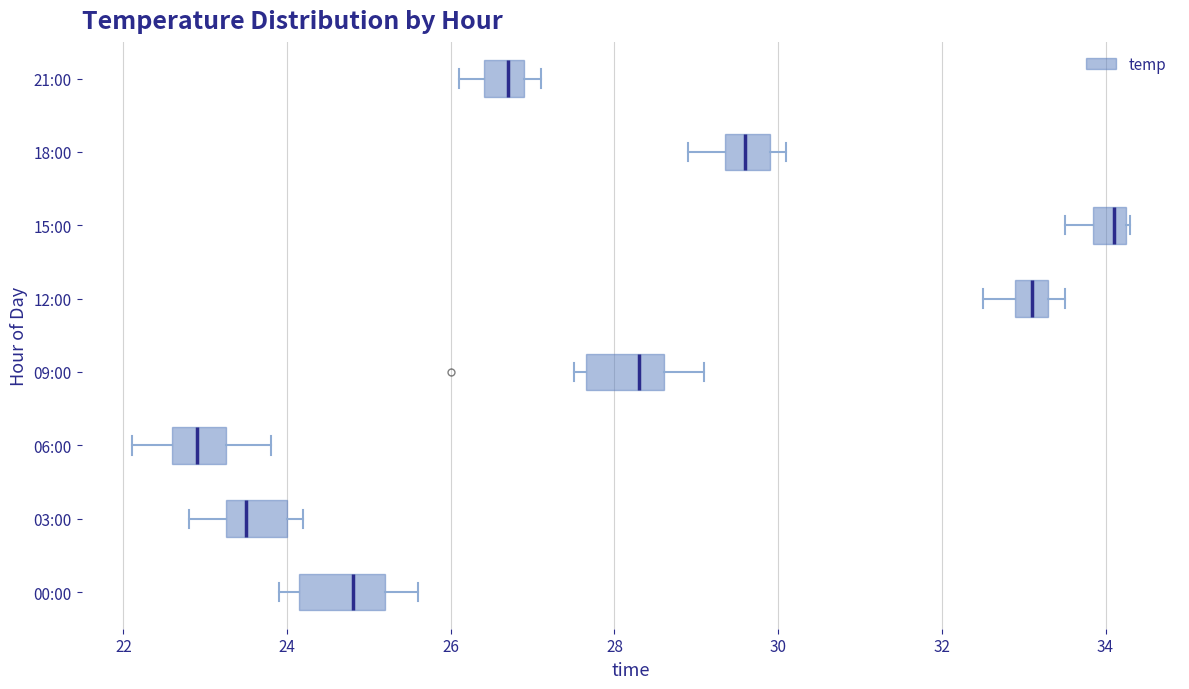

Where is the left edge of the box for 00:00 on the x-axis? The values are not printed on the chart, so give them approximately, as read against the axis.

24.2